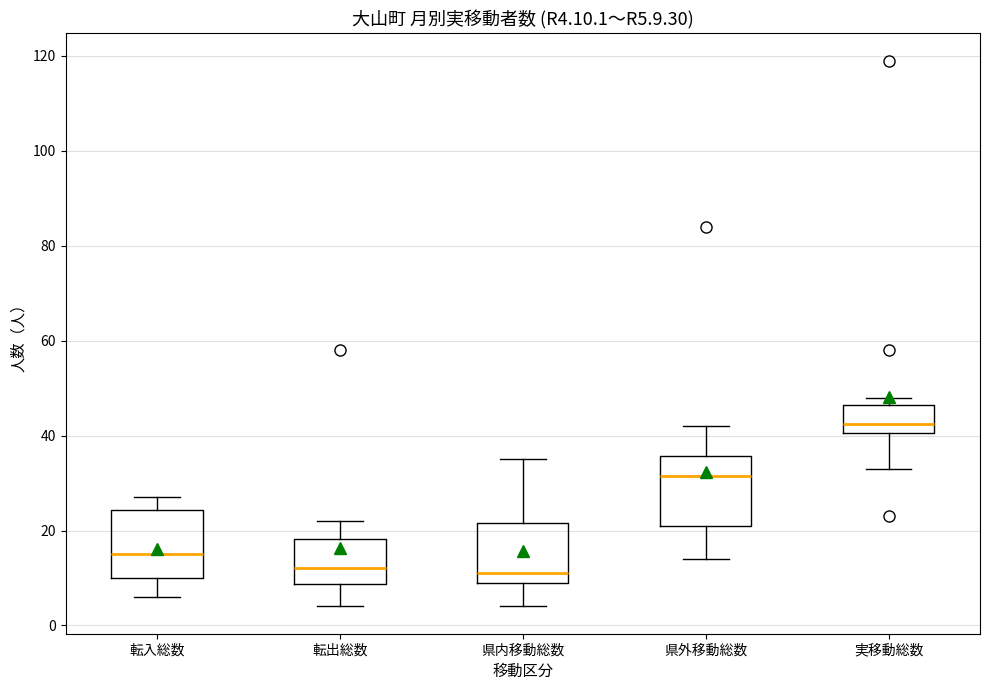

Where is the lower edge of the box for 実移動総数 on the y-axis? The values are not printed on the chart, so give them approximately, as read against the axis.

40